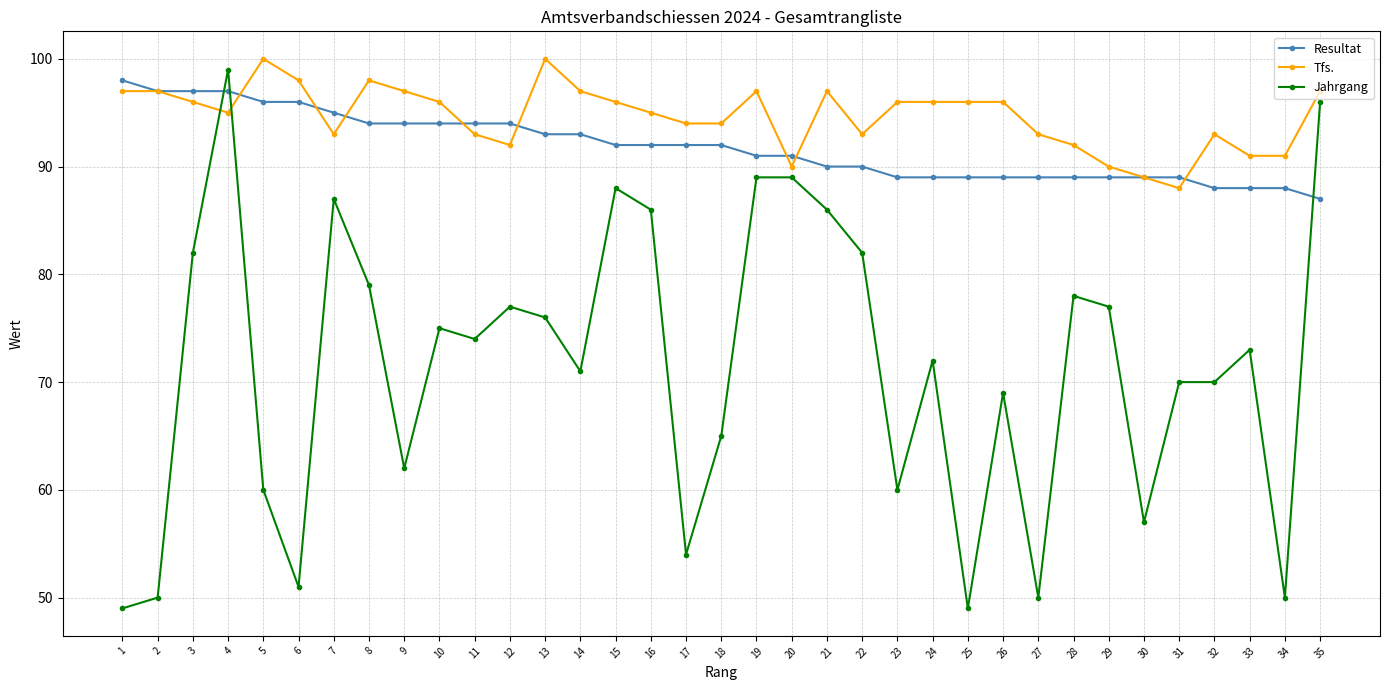

Which series ends up on top after the final intersection of Resultat and Jahrgang?

Jahrgang